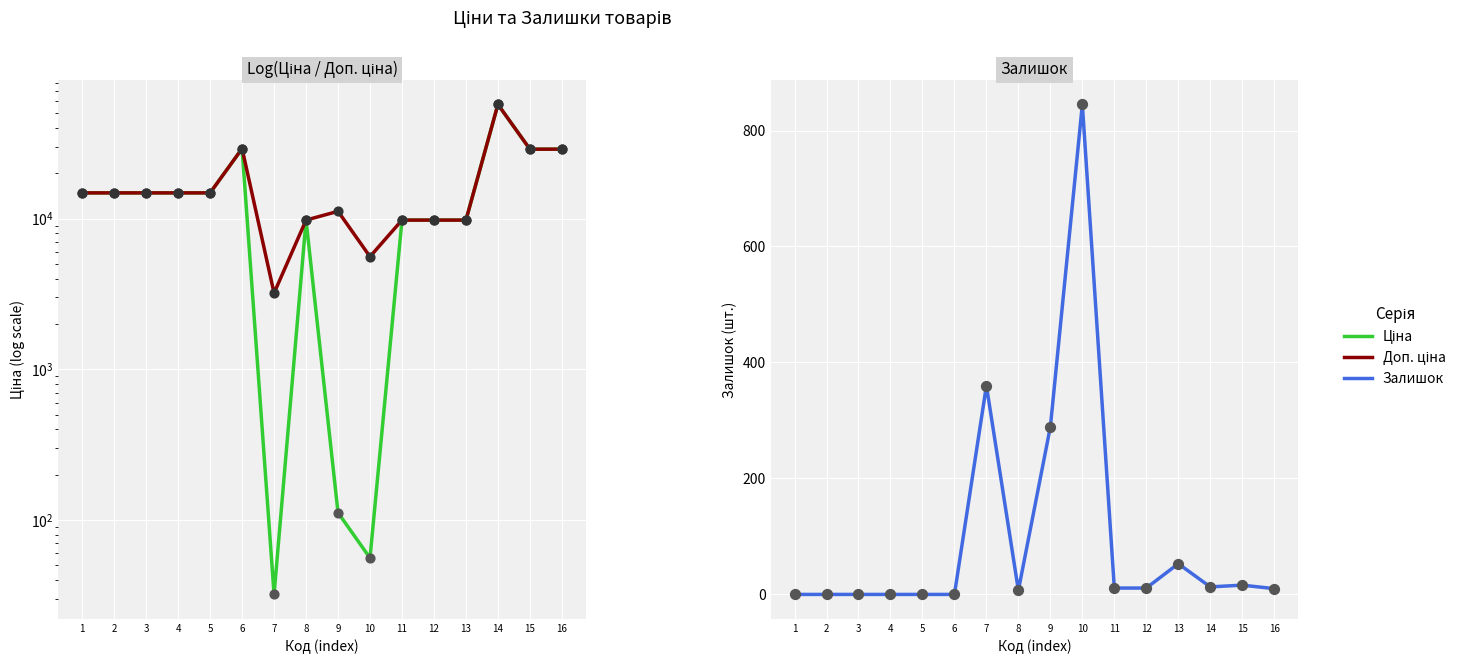

Which series has the largest total across all categories?

Доп. ціна